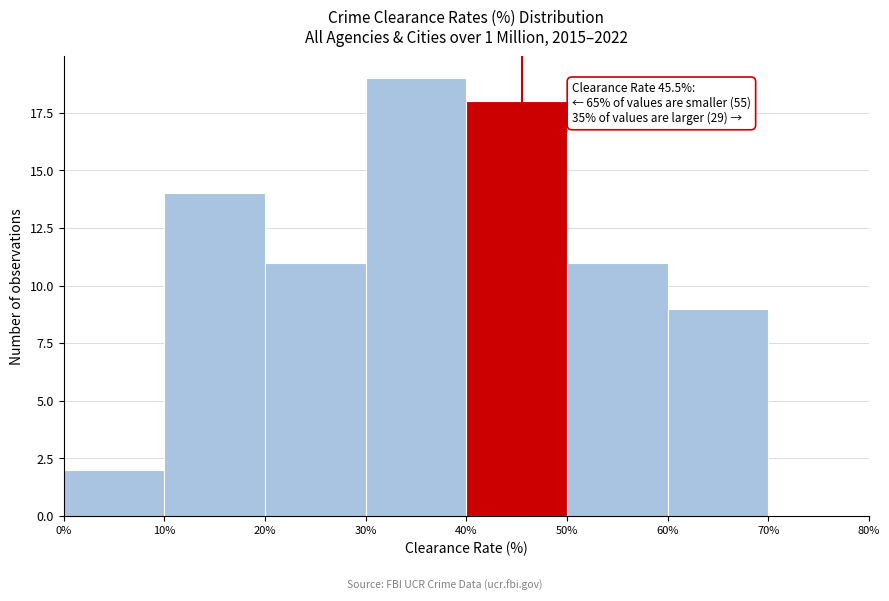

Which range on the x-axis has the tallest bar?

30% to 40%